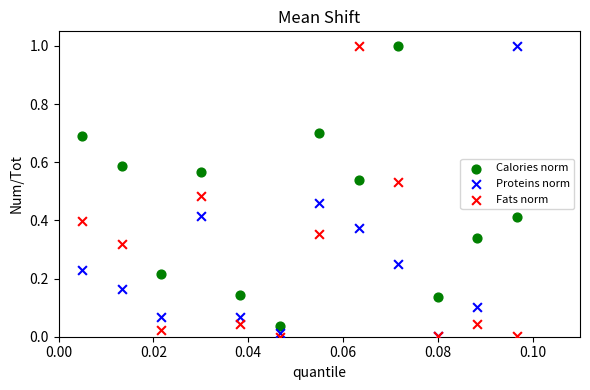

Which series has the largest Y range (max minus min)?

Fats norm